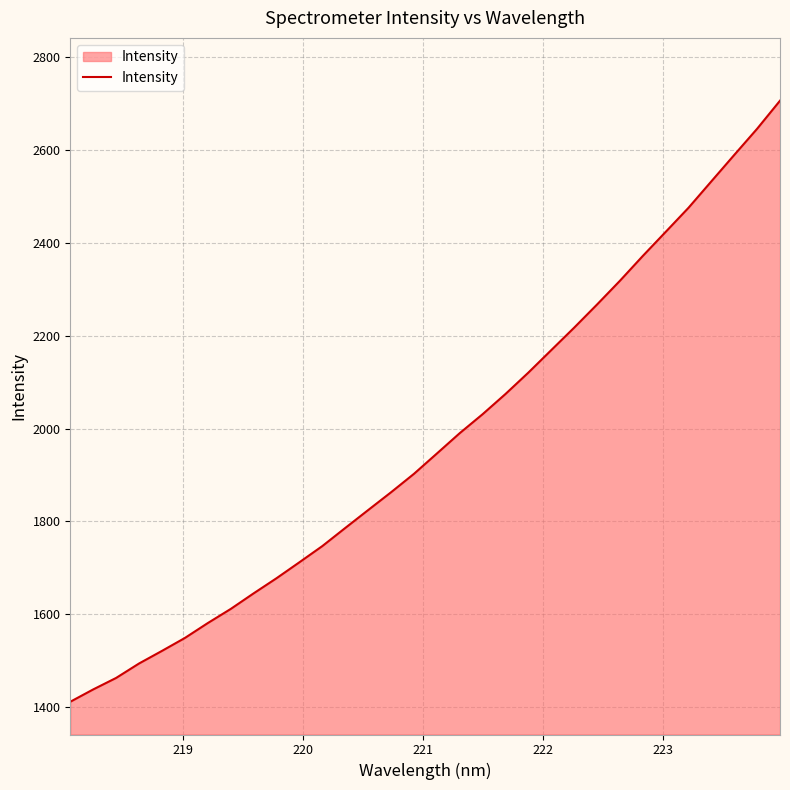

What is the maximum value shown in the chart?

2706.6